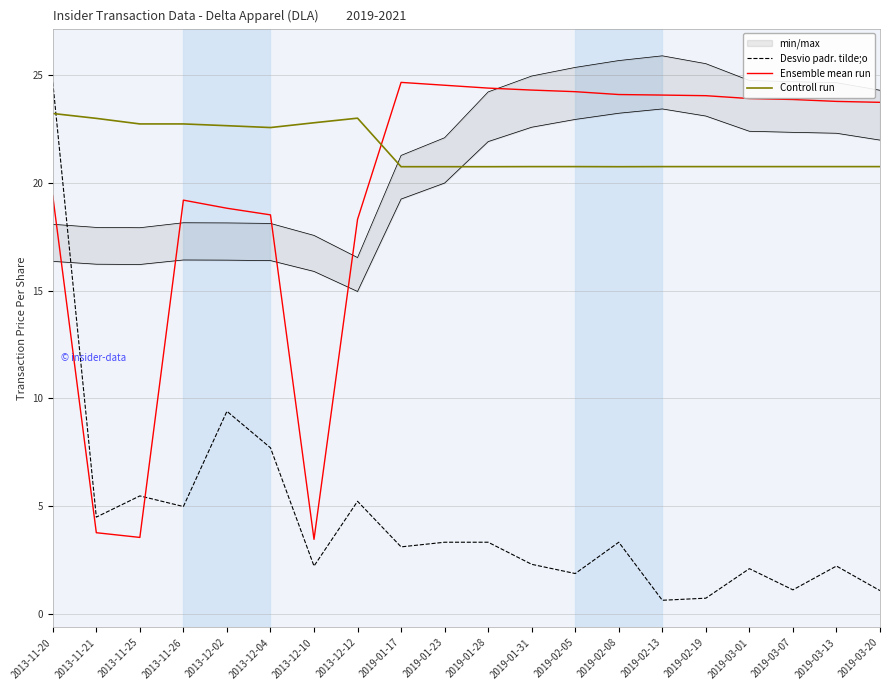

What is the difference between the maximum and minimum values in the Ensemble mean run series?

21.2